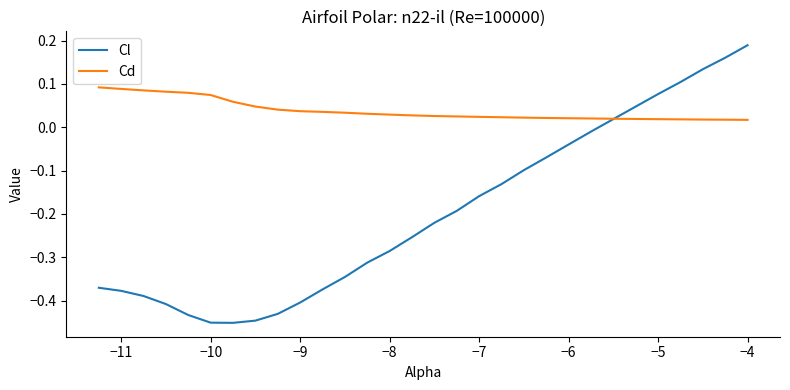

Which series has the largest range (max minus min)?

Cl